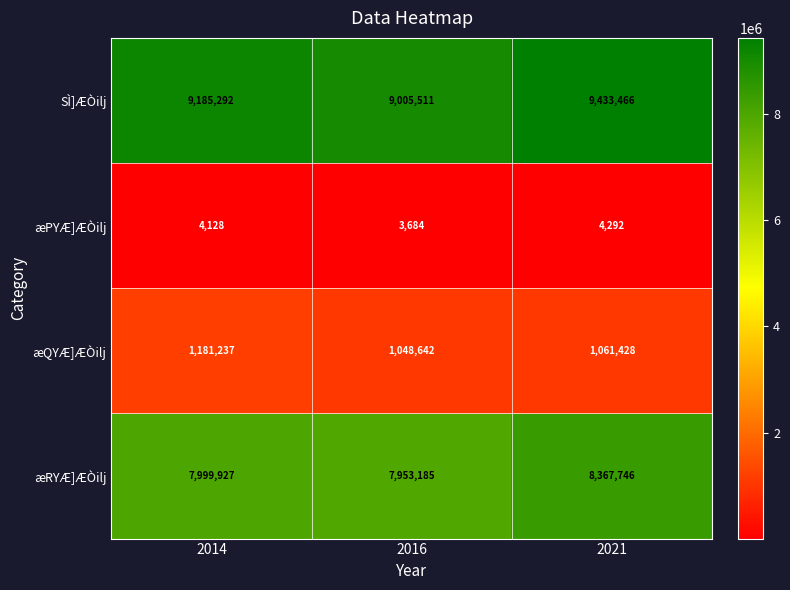

Which series has the largest total across all categories?

SÌ]ÆÒilj